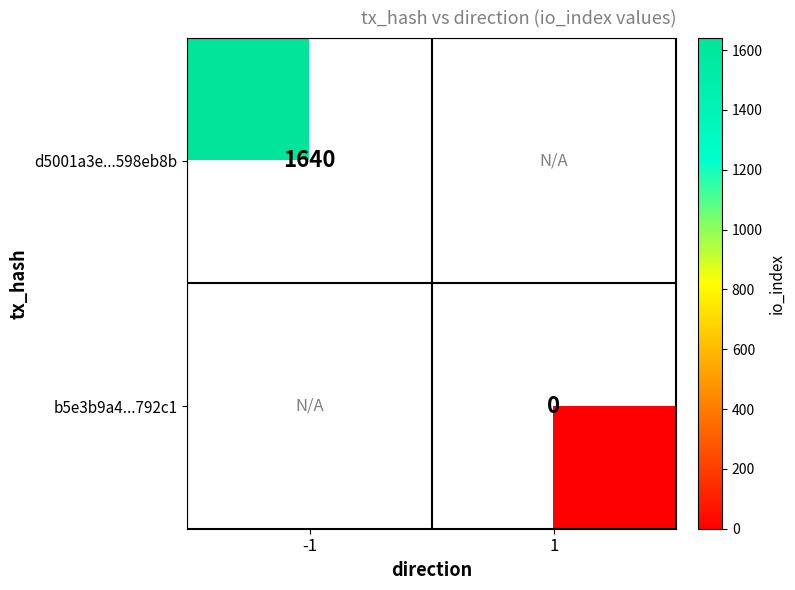

The value of d5001a3e...598eb8b at -1 is 1640. True or false?

True